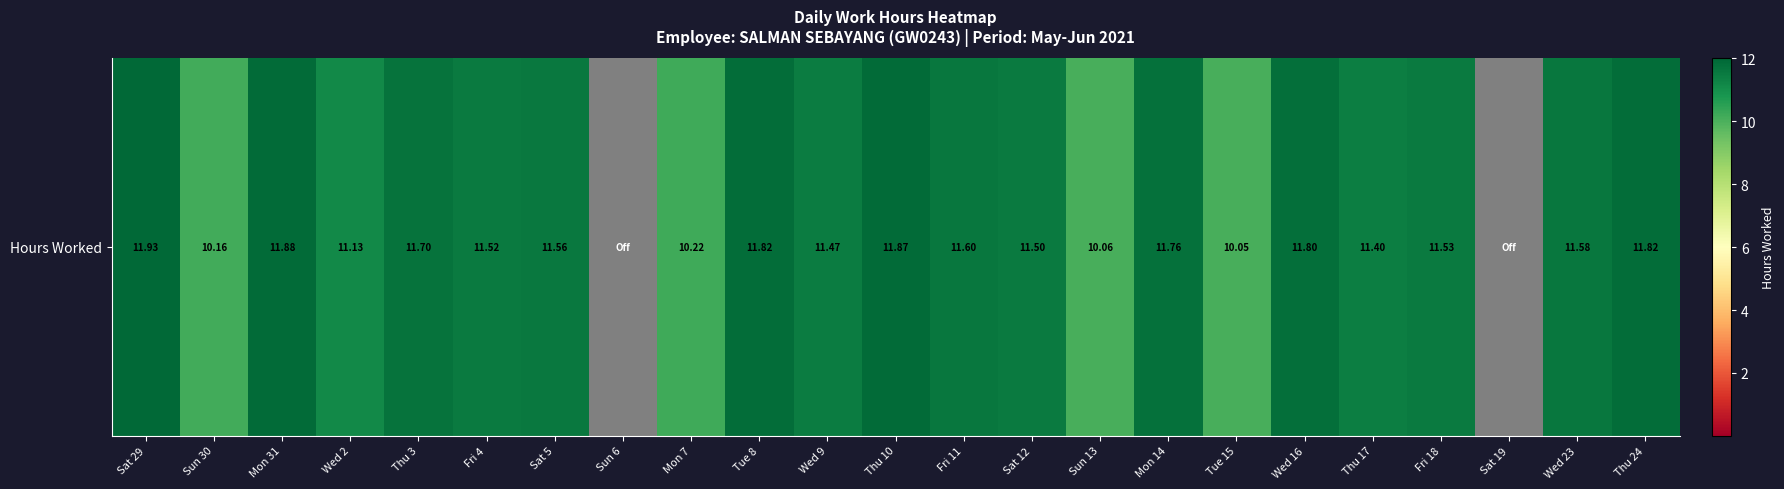

What is the change in value from Sat 29 to Wed 2?

-0.8